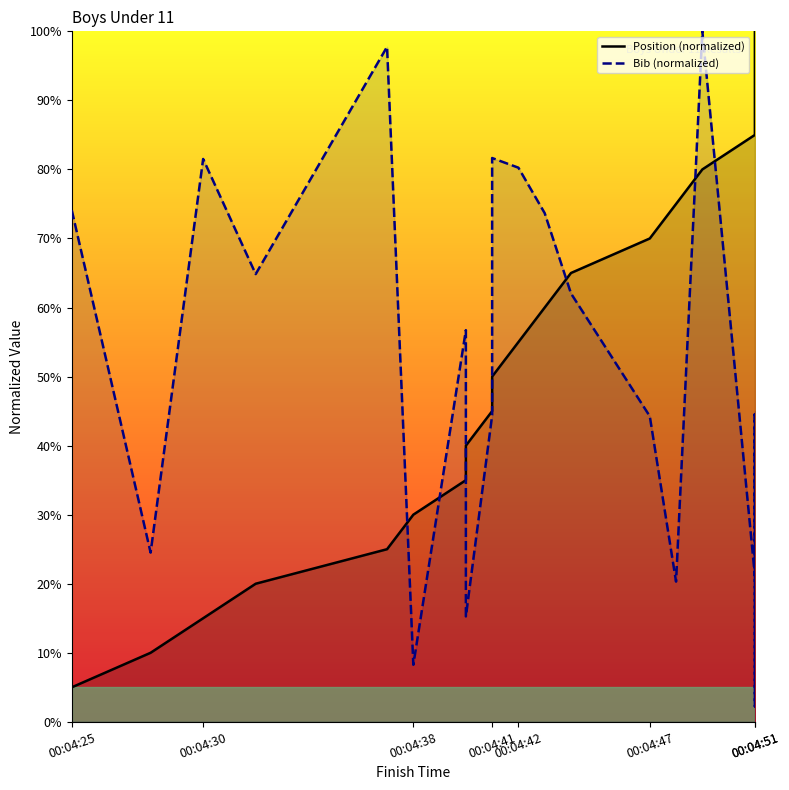

Is the value of Position (normalized) at 15 greater than the value of Bib (normalized) at 13?

Yes